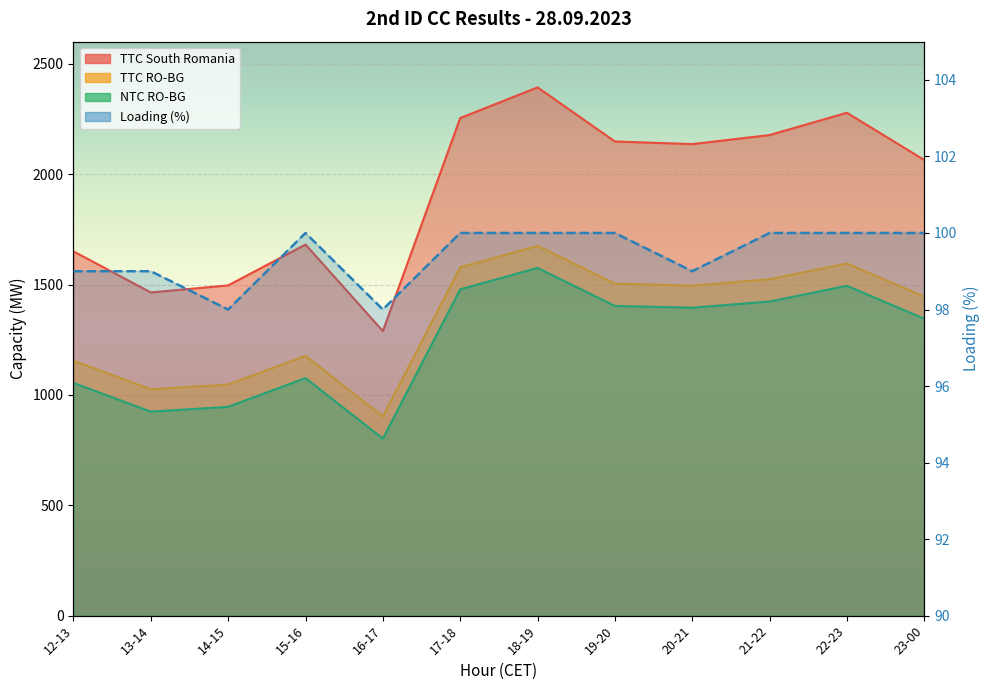

The Loading (%) series shows 99 at 12-13. True or false?

True